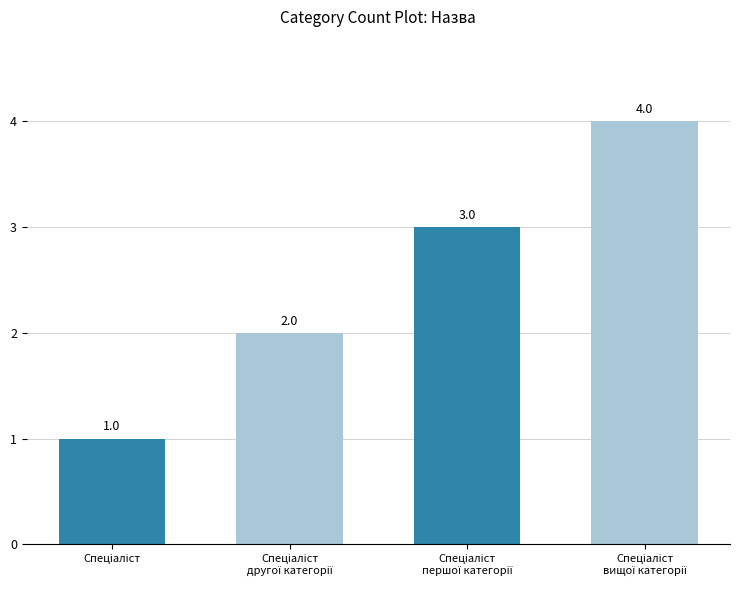

What is the sum of all values?

10